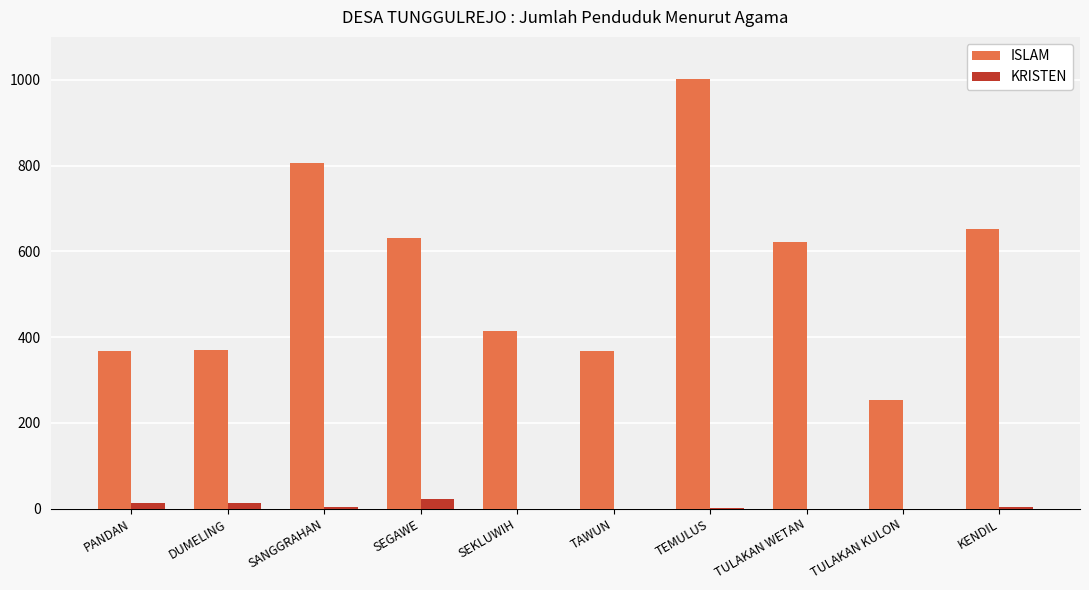

Is it true that KRISTEN equals 4 at KENDIL?

True